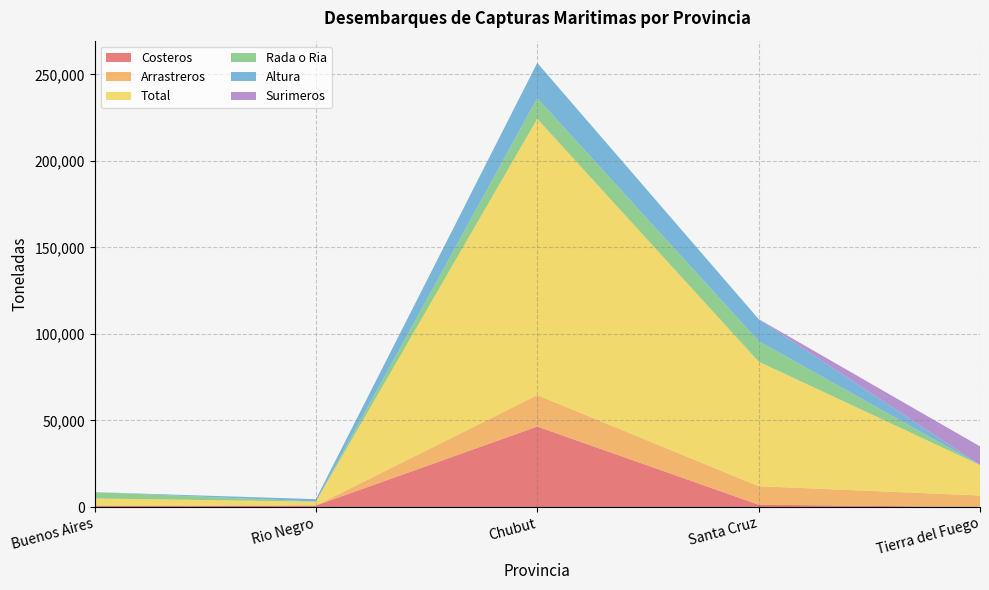

Reading left to right, transcribe all the data shown in this chart.

Costeros: 634.4	858.6	46522.7	1351.5	0.0
Arrastreros: 0.0	0.0	18139.9	10660.2	6646.1
Total: 4299.4	2274.9	159644.5	72024.0	17601.6
Rada o Ria: 3665.0	51.9	11964.4	11869.9	0.0
Altura: 0.0	1364.3	20370.1	12697.9	0.0
Surimeros: 0.0	0.0	0.0	0.0	10799.8